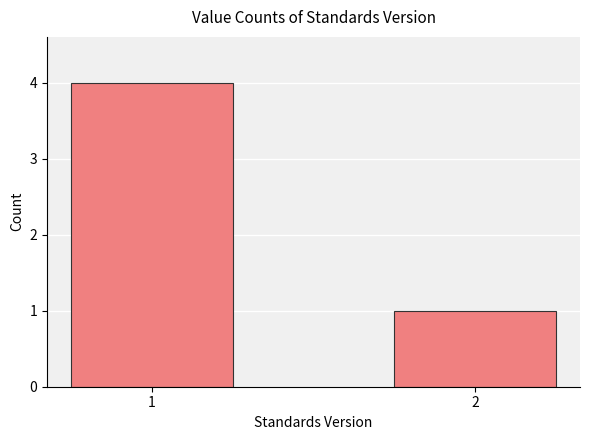

What is the difference between the maximum and minimum values?

3